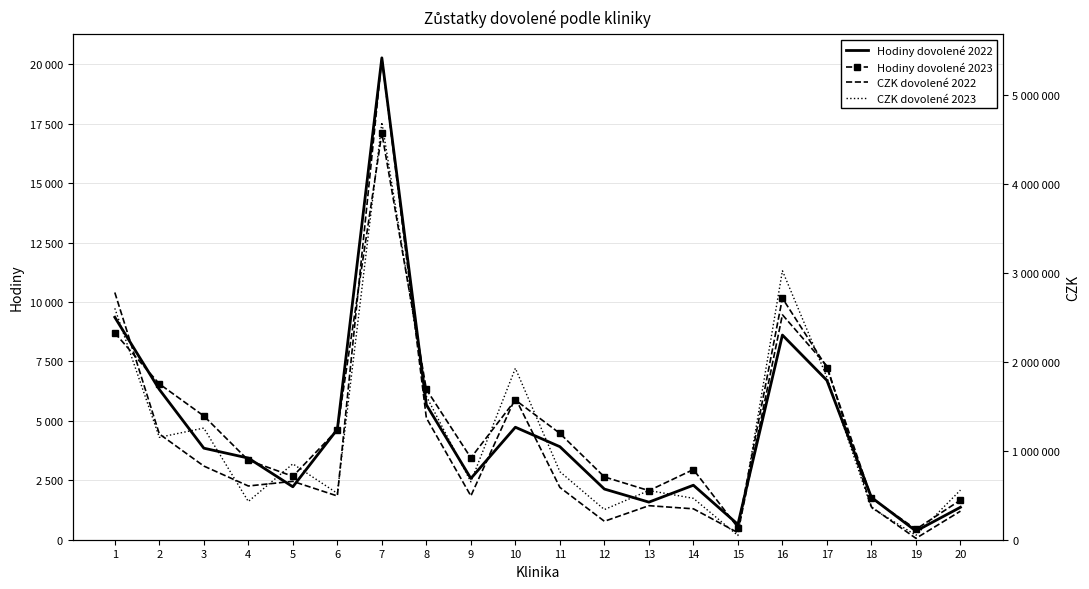

How many data points does each series have?

20